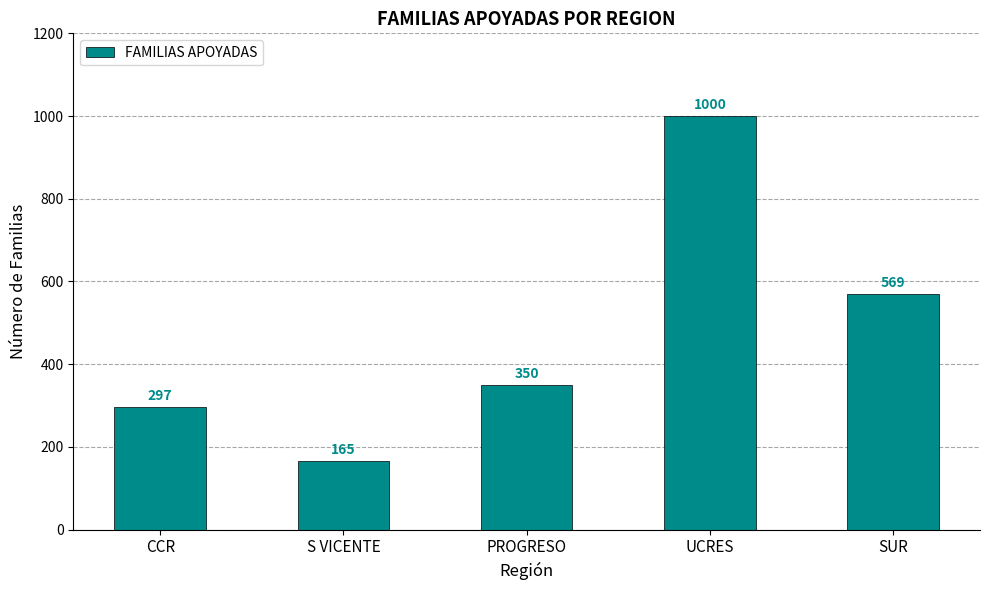

Reading right to left, extract all data points from this chart.

569	1000	350	165	297